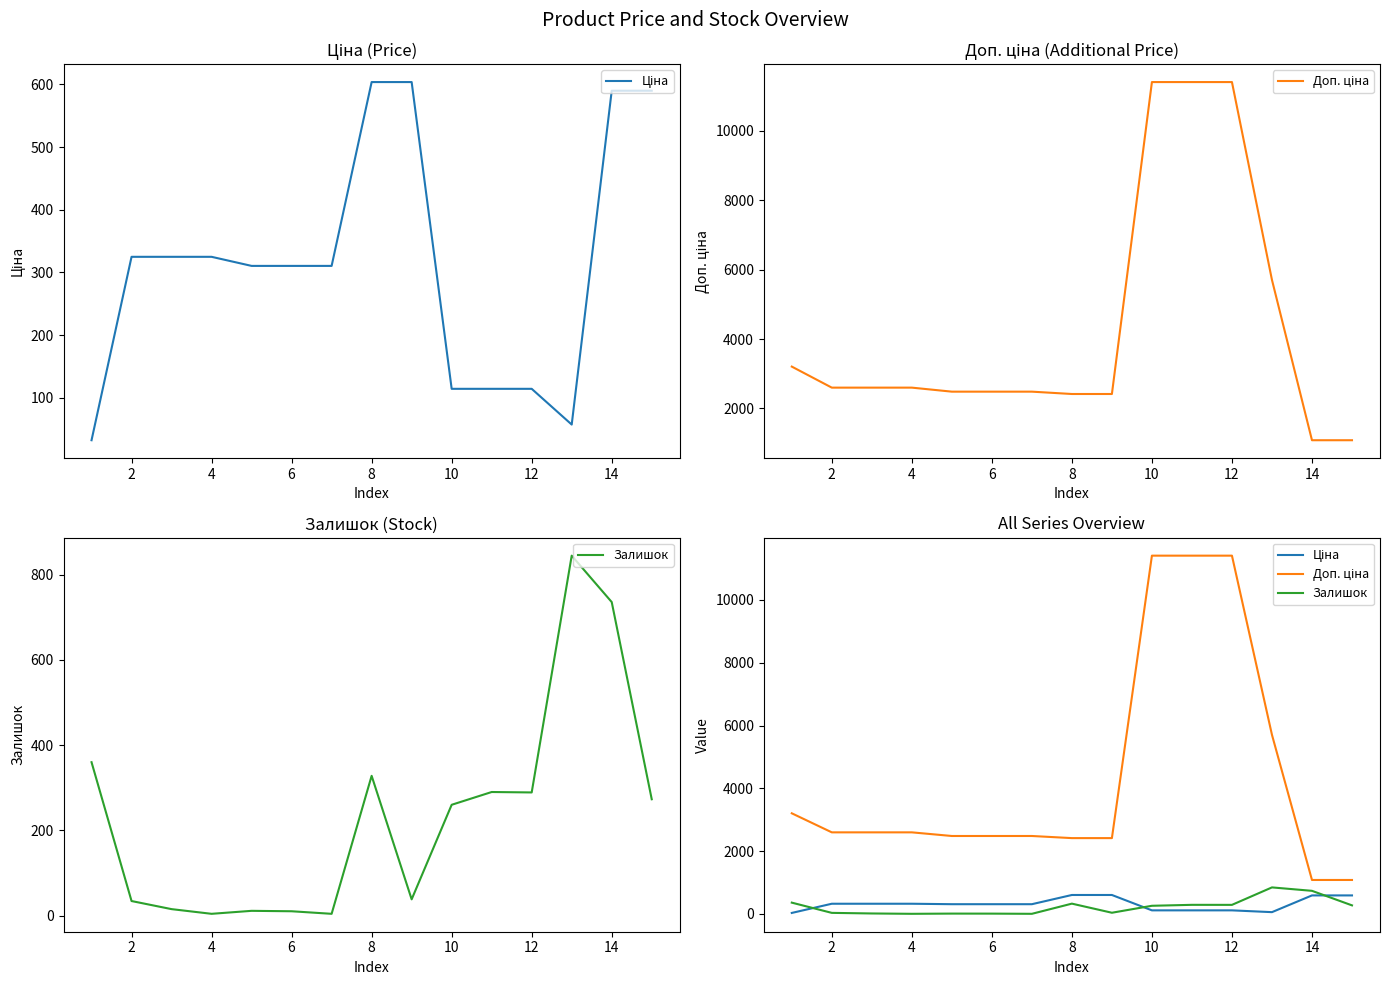

Between 2 and 14, which is larger?

14